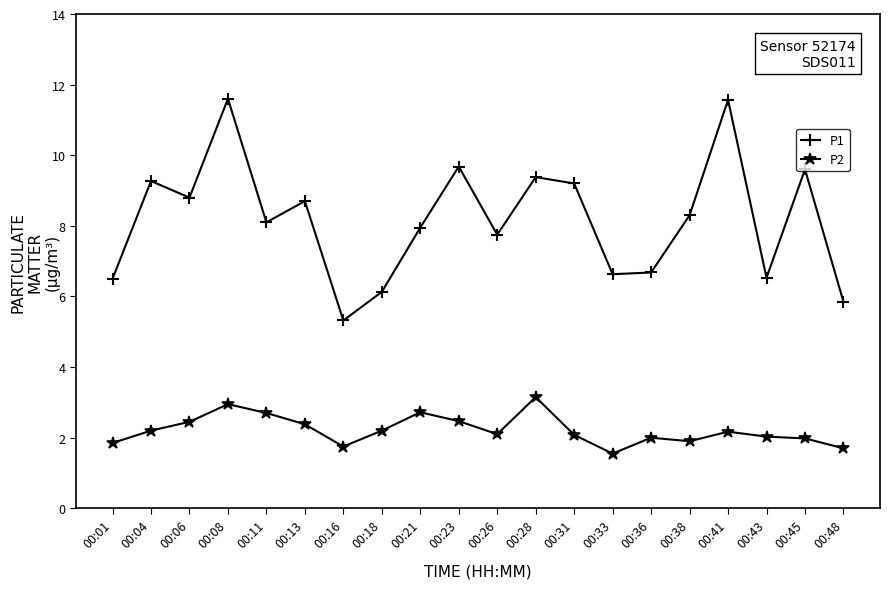

What is the sum of the P1 values at 00:38 and 00:08?

19.9